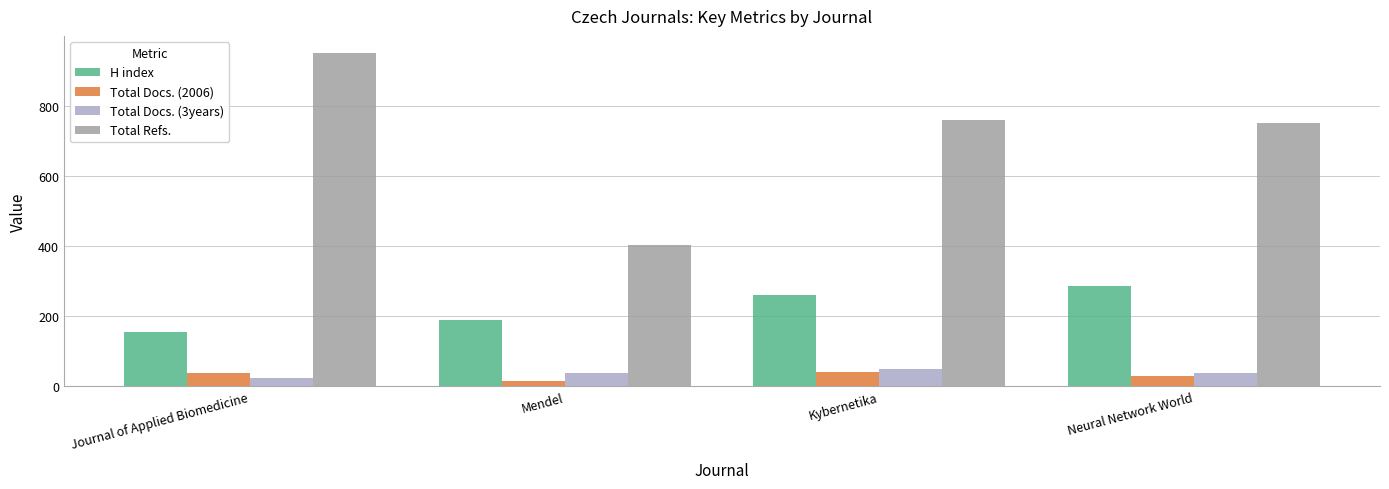

The Total Docs. (3years) series shows 70 at Neural Network World. True or false?

False